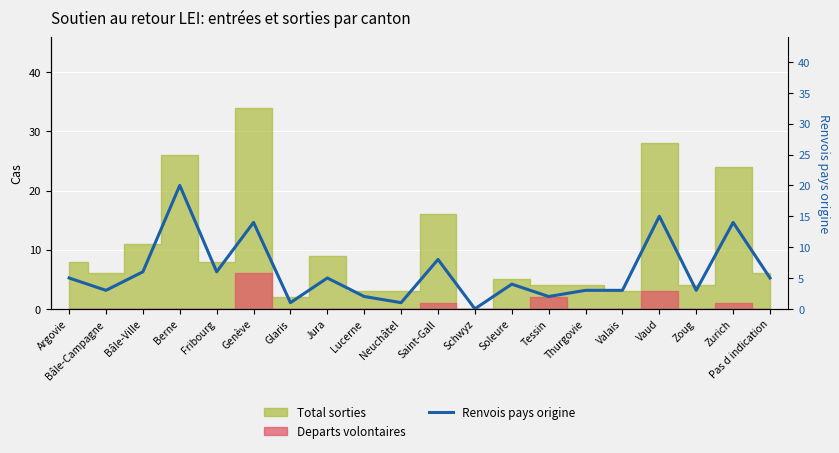

Which has a higher value, Thurgovie or Soleure?

Soleure